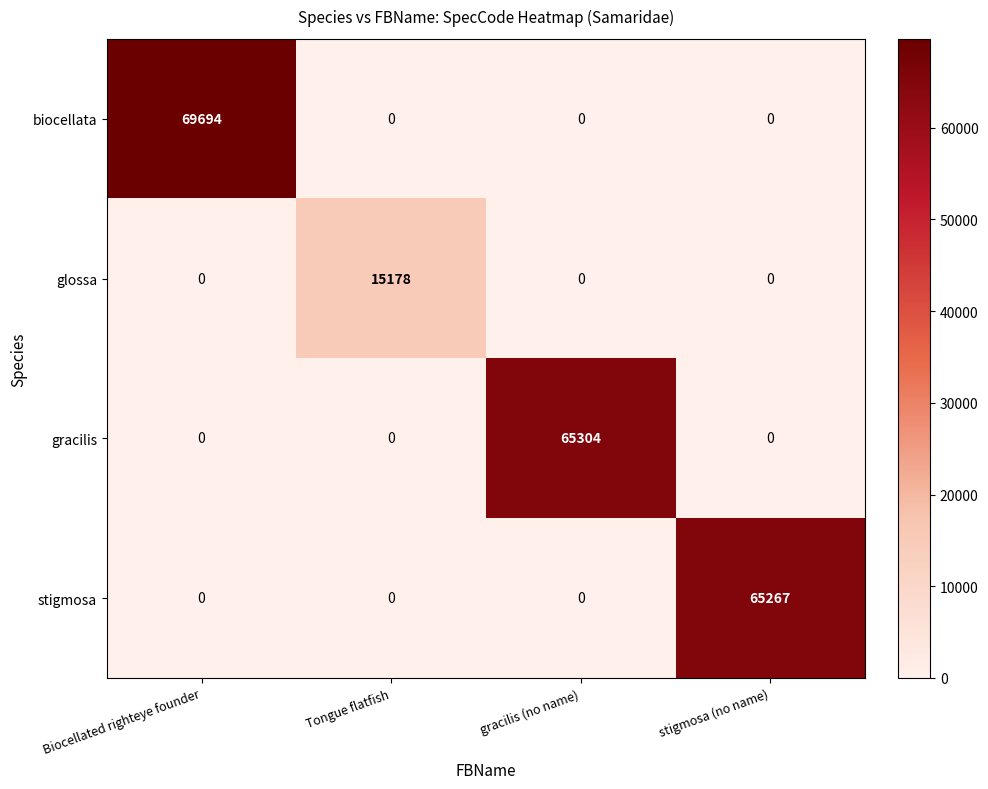

Between Biocellated righteye founder and Tongue flatfish, which series saw the biggest shift?

biocellata